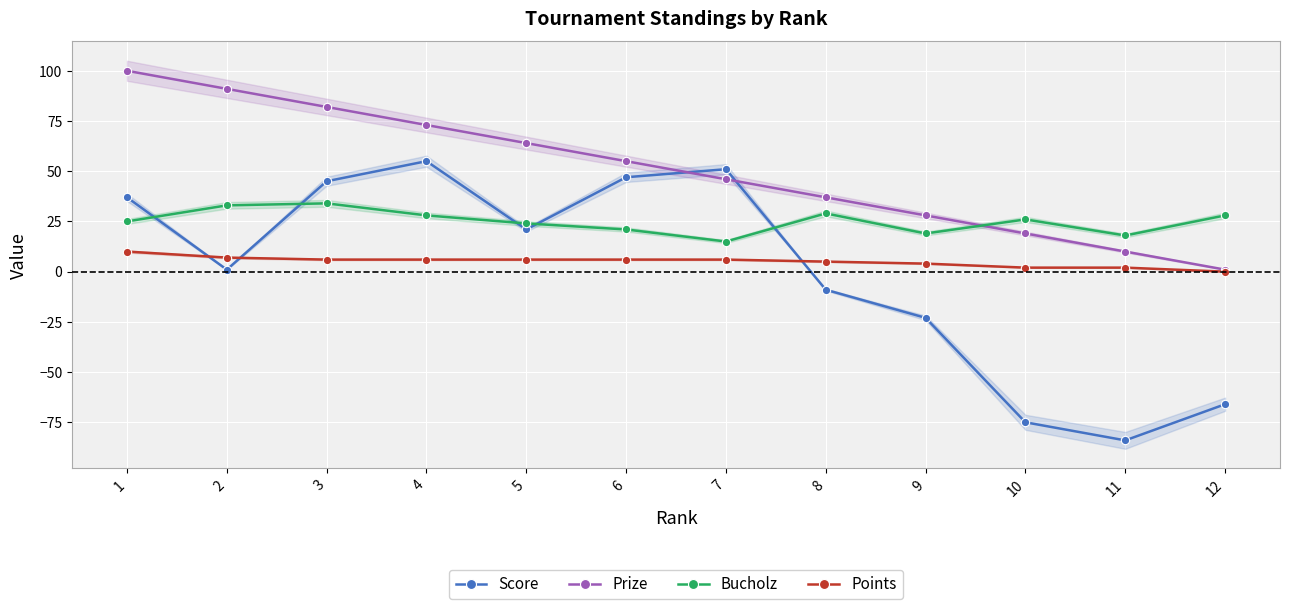

Reading left to right, extract all data points from this chart.

Score: 1=37	2=1	3=45	4=55	5=21	6=47	7=51	8=-9	9=-23	10=-75	11=-84	12=-66
Prize: 1=100	2=91	3=82	4=73	5=64	6=55	7=46	8=37	9=28	10=19	11=10	12=1
Bucholz: 1=25	2=33	3=34	4=28	5=24	6=21	7=15	8=29	9=19	10=26	11=18	12=28
Points: 1=10	2=7	3=6	4=6	5=6	6=6	7=6	8=5	9=4	10=2	11=2	12=0